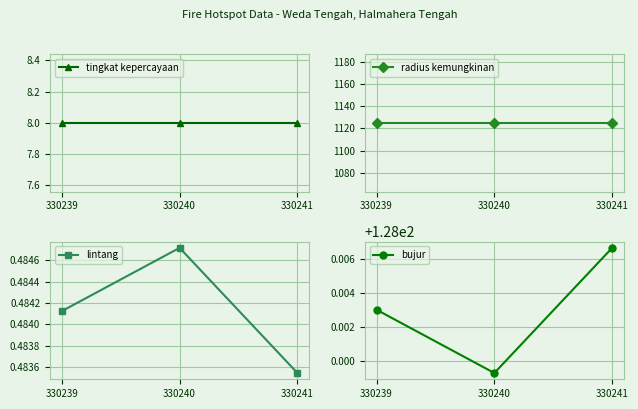

How many categories are shown in the chart?

3